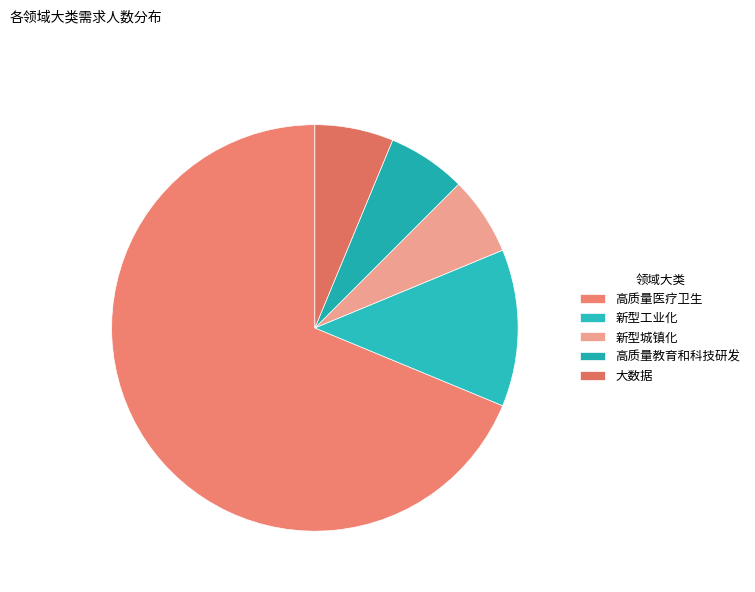

What percentage is NOT represented by 大数据?

94.1%